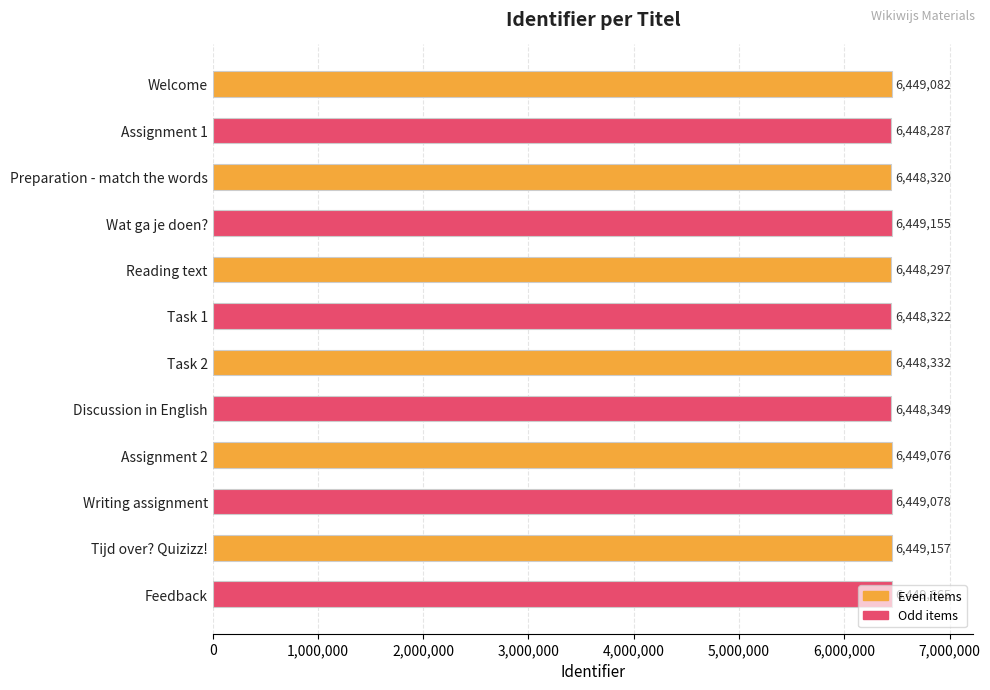

What is the ratio of the value at Writing assignment to the value at Tijd over? Quizizz!?

1.0